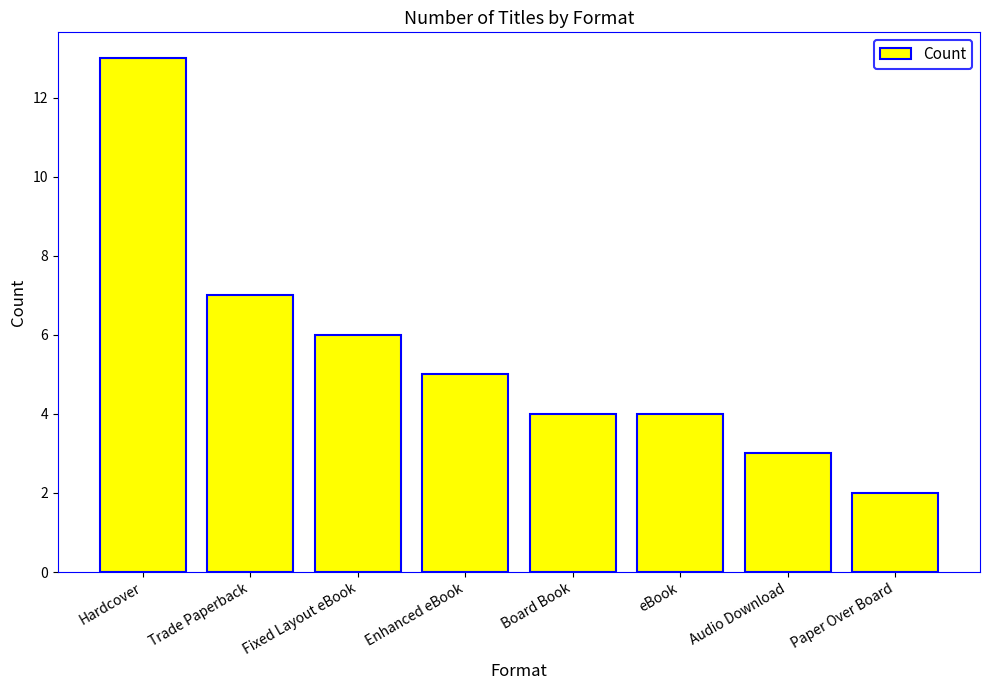

Reading left to right, transcribe all the data shown in this chart.

13	7	6	5	4	4	3	2